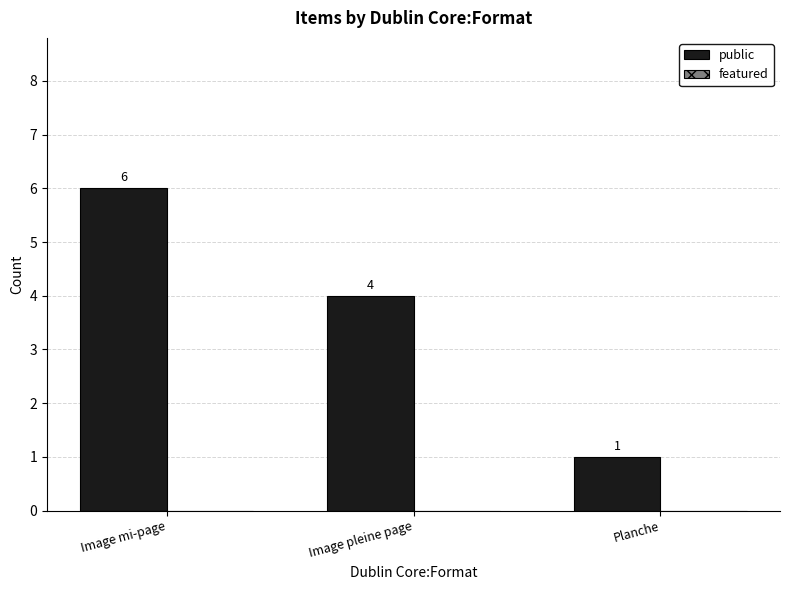

Is it true that the value at Image mi-page is 6?

True